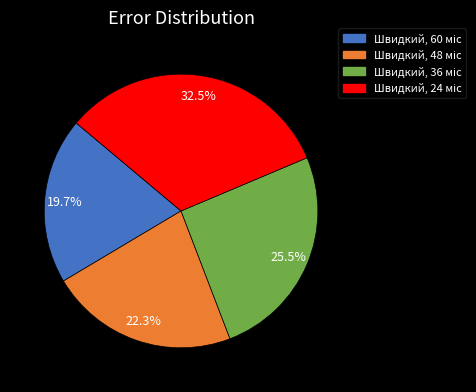

Is there any slice that represents more than half of the pie?

No